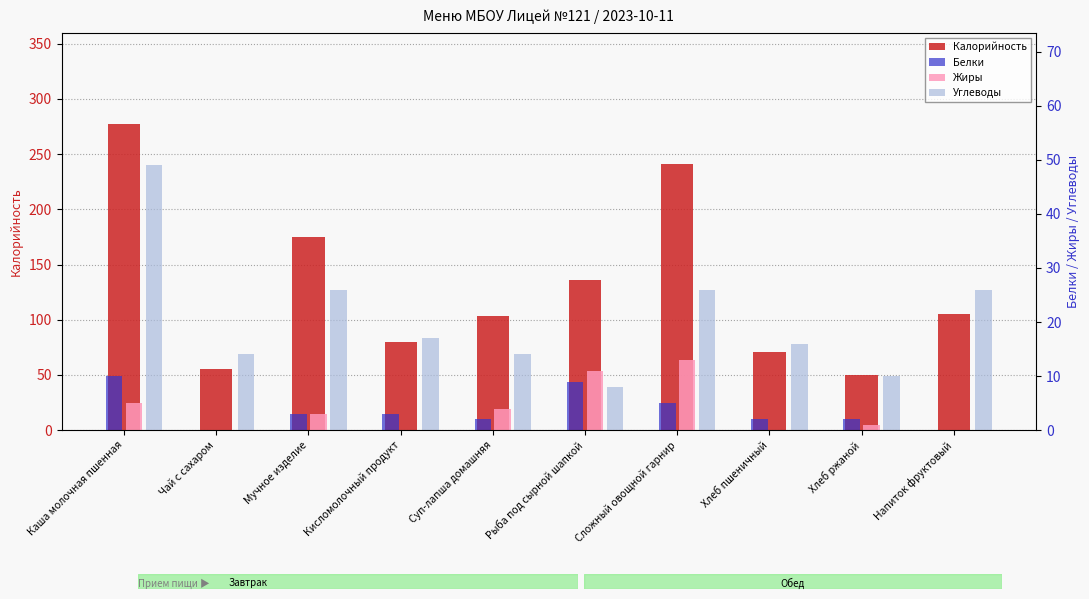

At Хлеб ржаной, list the series in order from smallest to largest.

Жиры, Белки, Углеводы, Калорийность